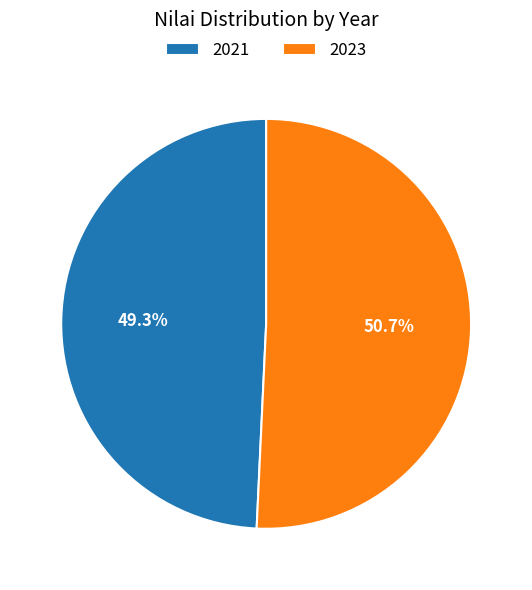

Which category has the smallest portion of the pie?

2021